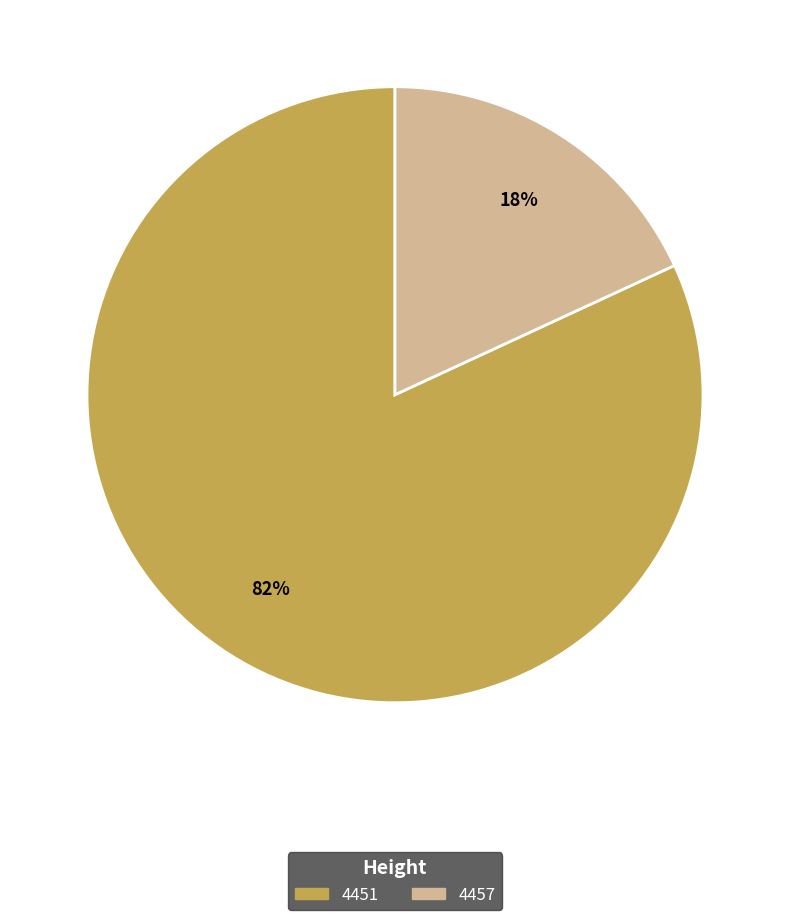

Is it true that 4451 is 76% of the pie?

False